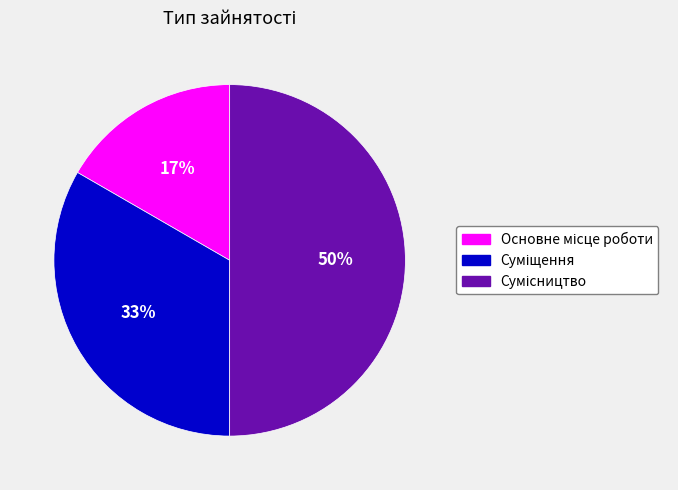

Count the number of slices in the pie.

3